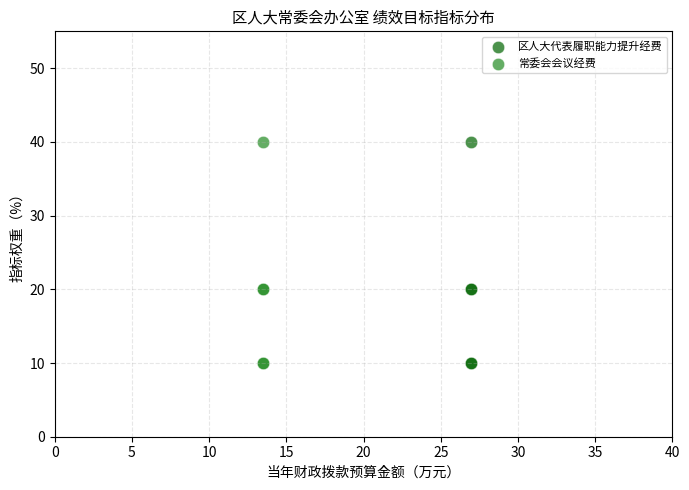

What are all the series names shown in the legend?

区人大代表履职能力提升经费, 常委会会议经费